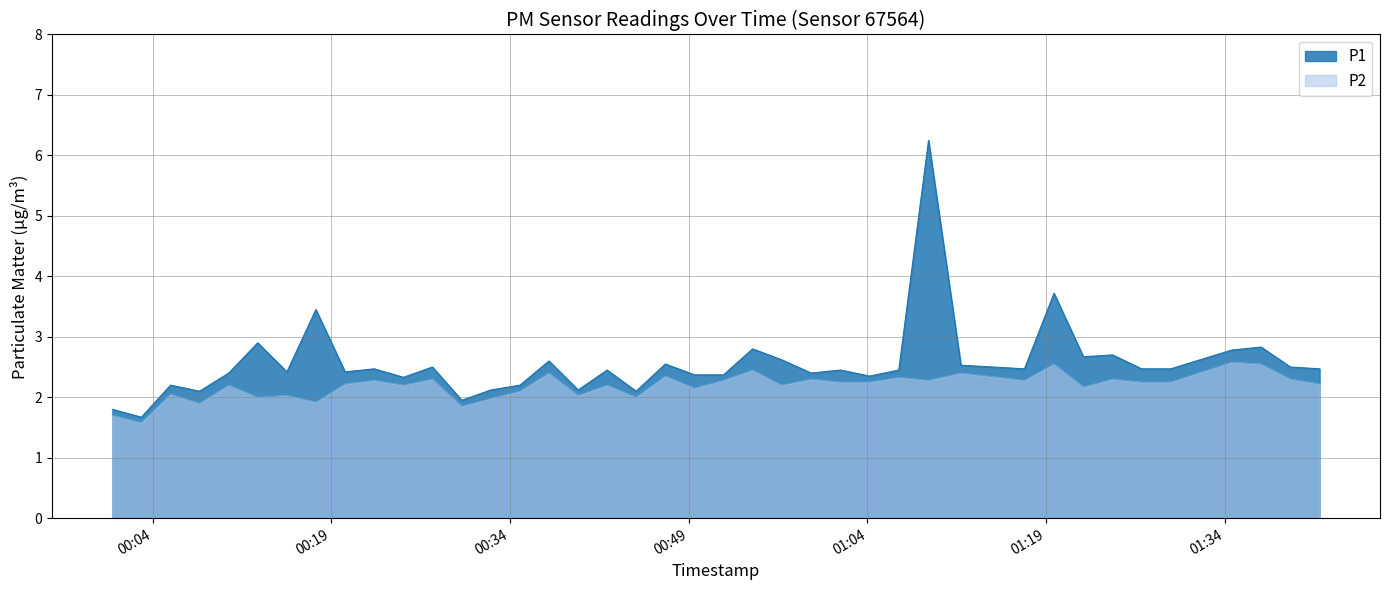

Which category has the highest value in the P1 series?

2023-08-21T01:09:08